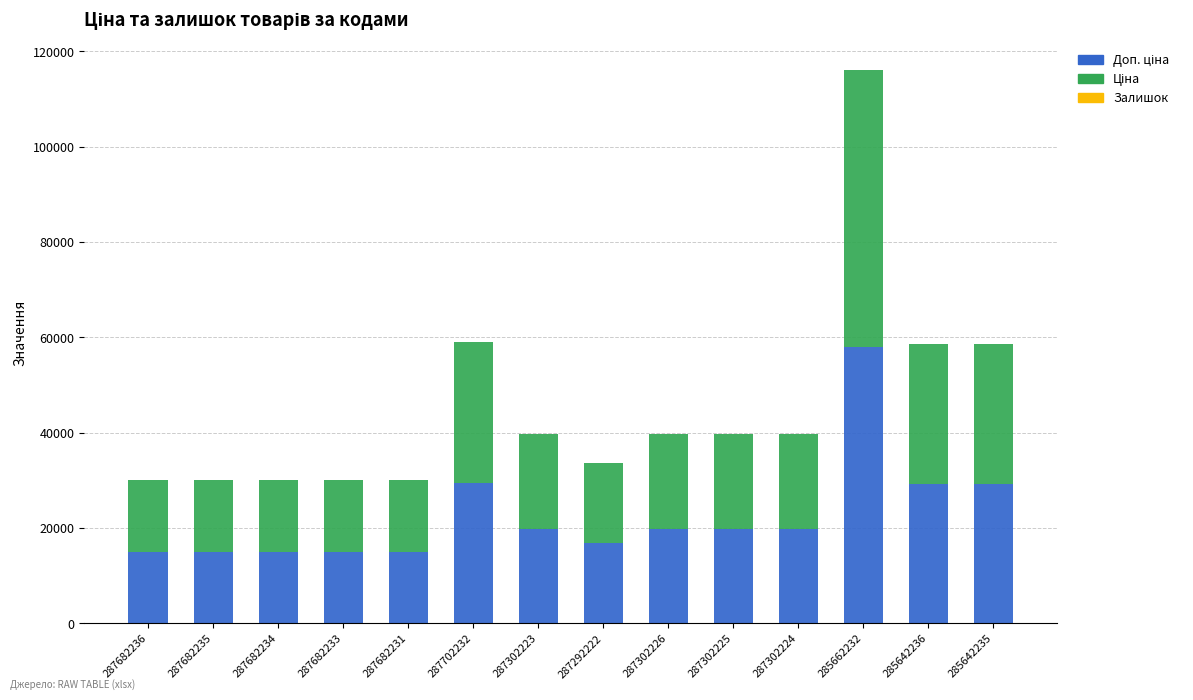

What is the total value across all series at 287682235?

30038.4